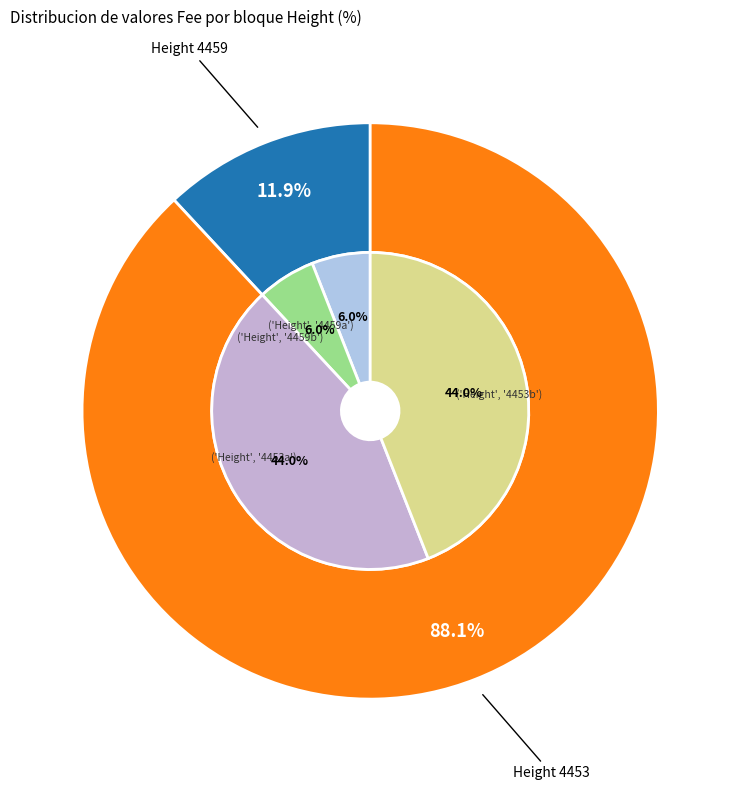

Which has a higher value, 4459 or 4453?

4453